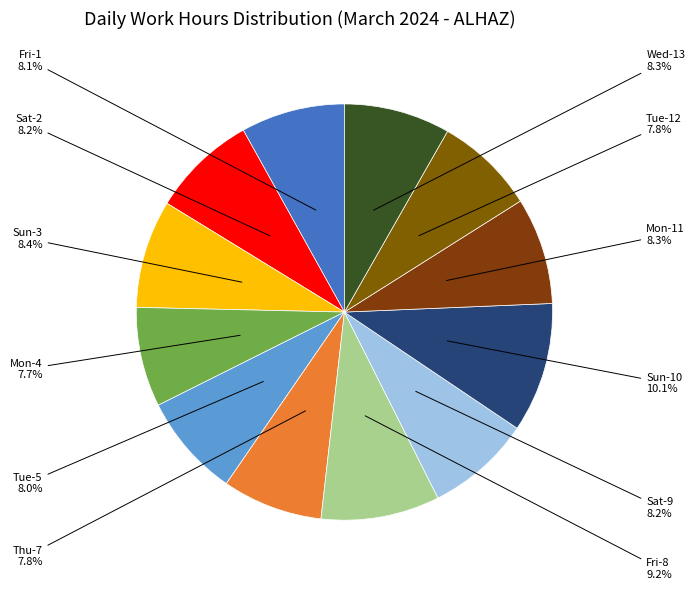

Does any single category account for the majority?

No